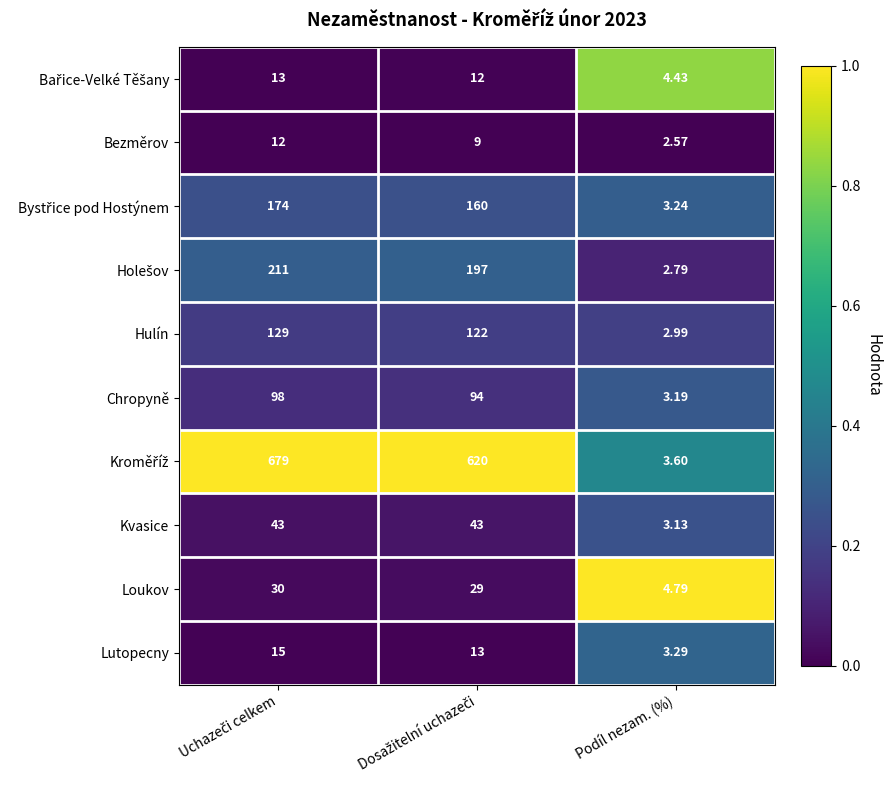

Which label corresponds to the smallest value in the chart?

Podíl nezam. (%)